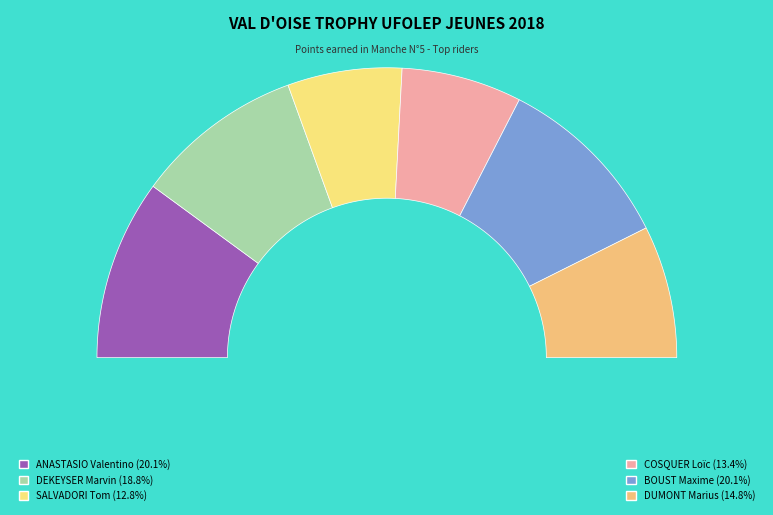

Is there a majority slice in this chart?

No